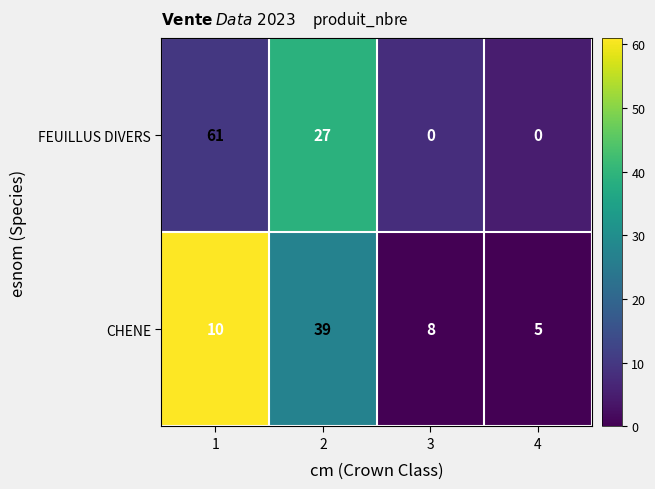

What is the sum of all CHENE values?

62